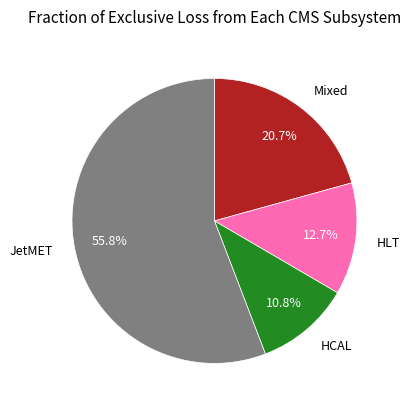

Between HCAL and Mixed, which is larger?

Mixed